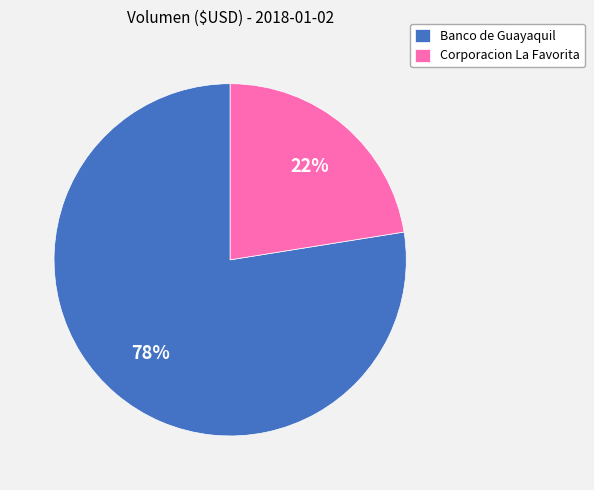

Count the number of slices in the pie.

2